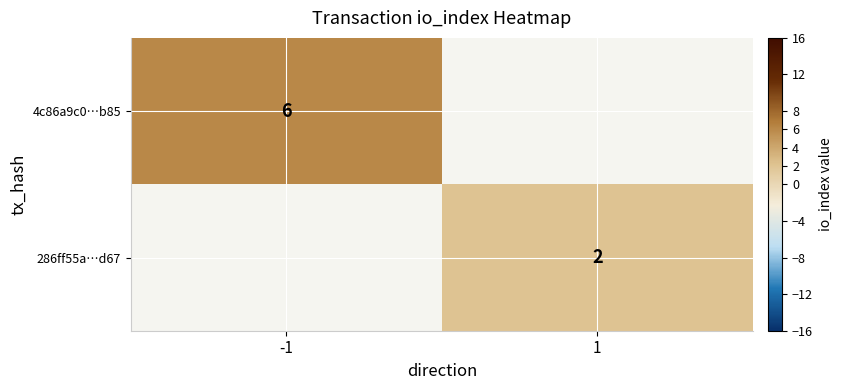

Between 1 and -1, which is larger?

-1